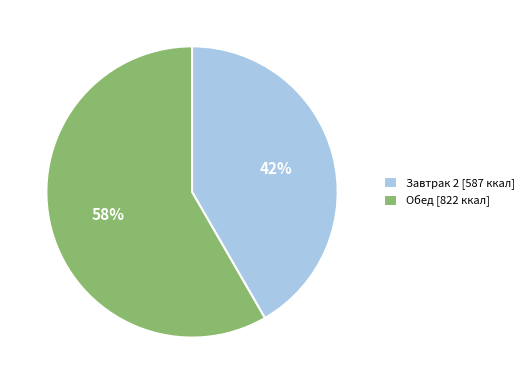

Rank the categories by value from lowest to highest.

Завтрак 2 [587 ккал], Обед [822 ккал]